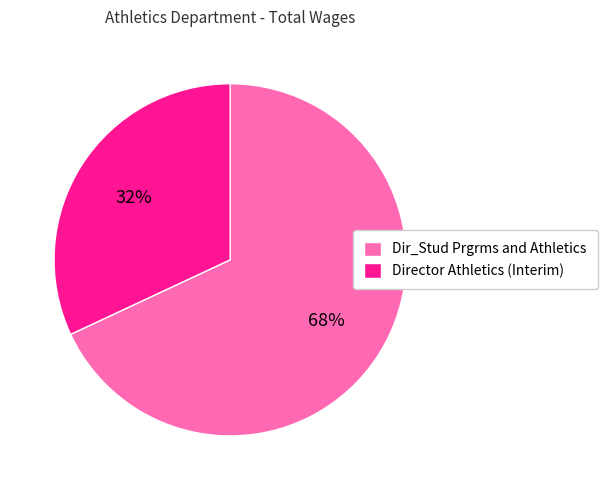

To the nearest percent, what is the average slice percentage?

50%